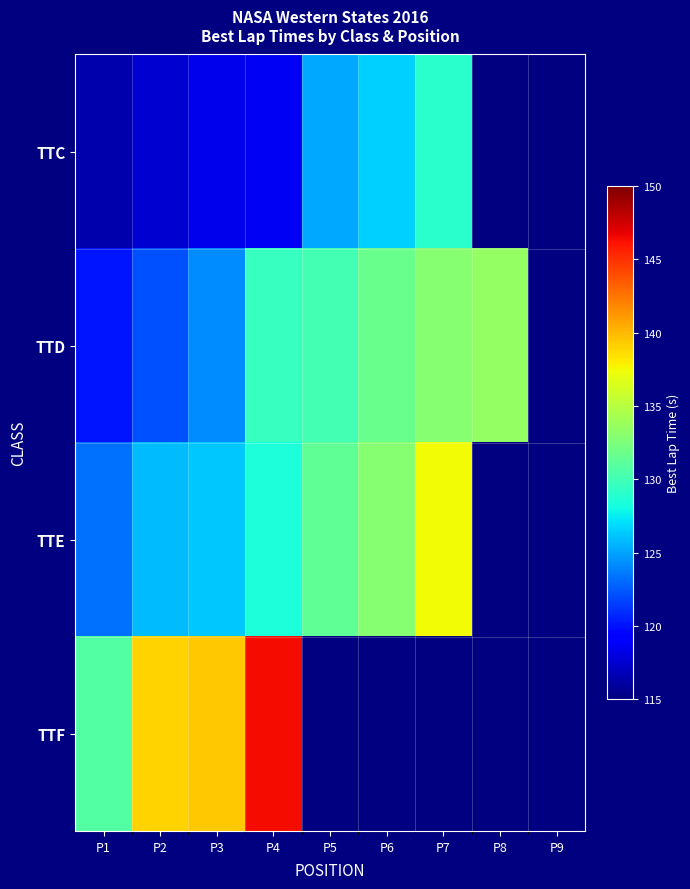

The TTC series shows 191.1 at P5. True or false?

False